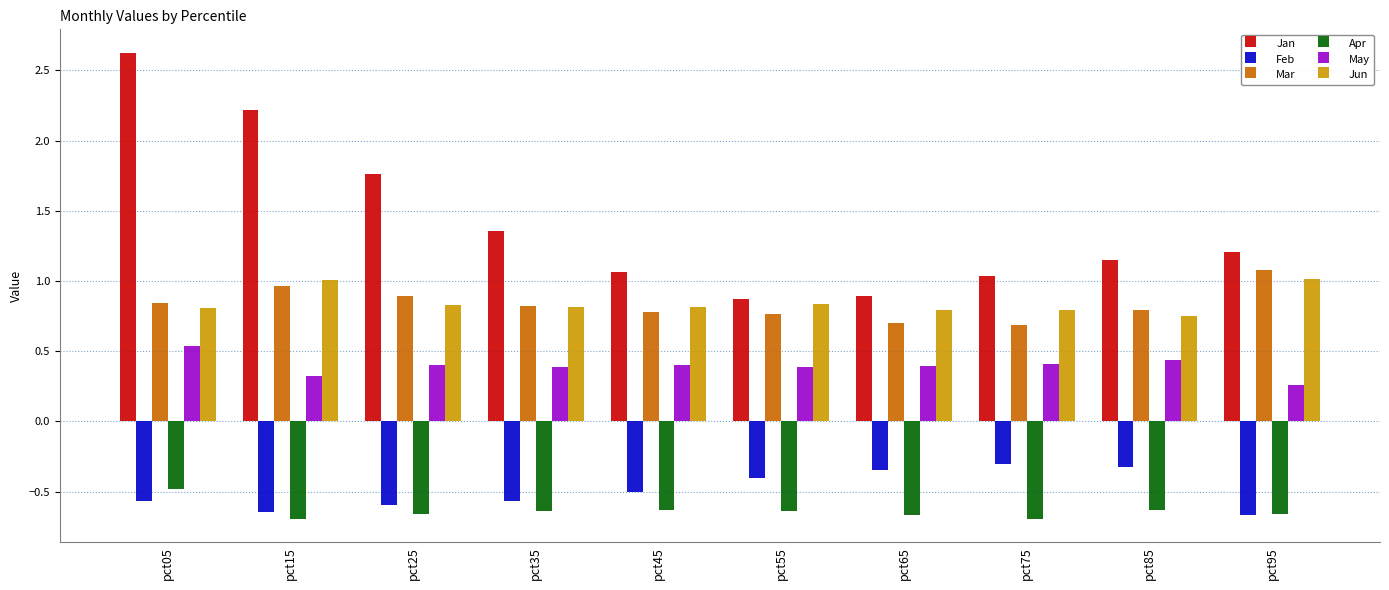

What are all the series names shown in the legend?

Jan, Feb, Mar, Apr, May, Jun